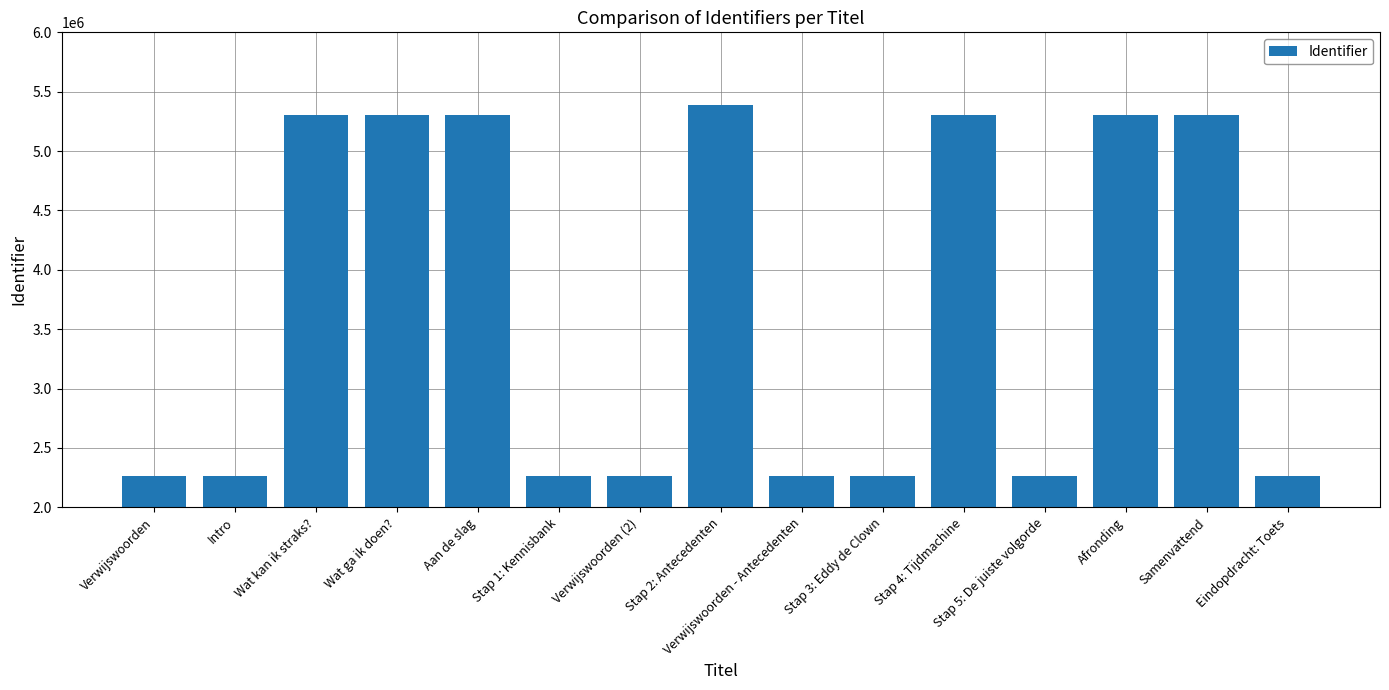

What is the sum of the values at Afronding and Stap 5: De juiste volgorde?

7569139